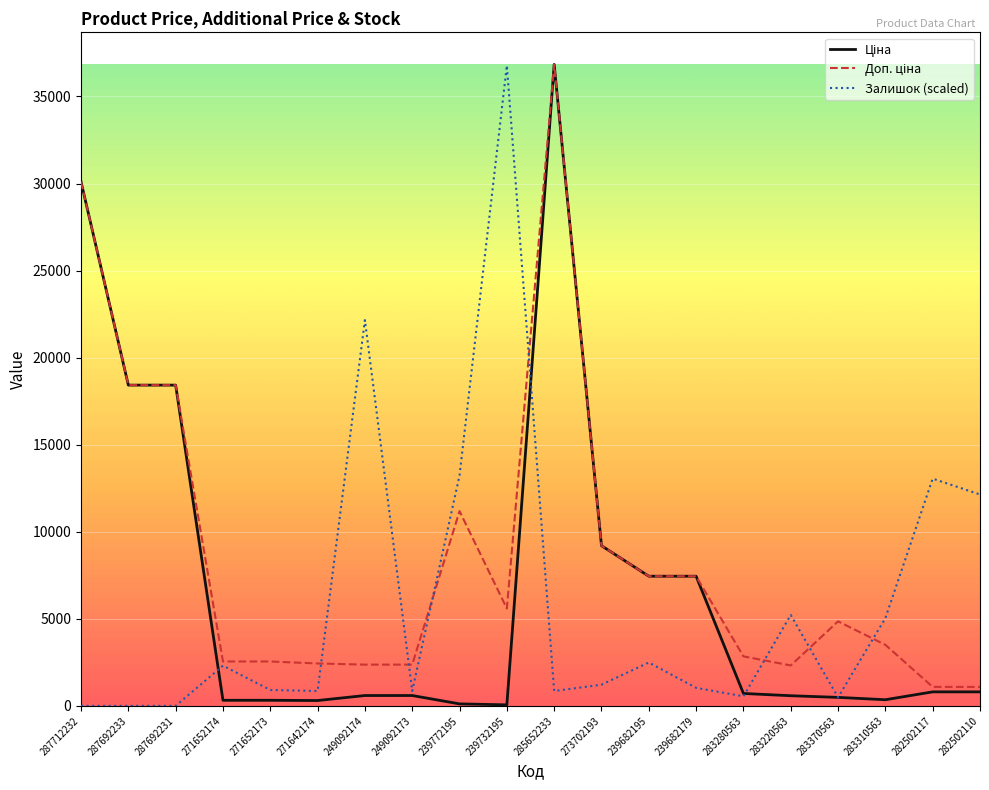

What is the maximum value shown in the chart?

36841.8